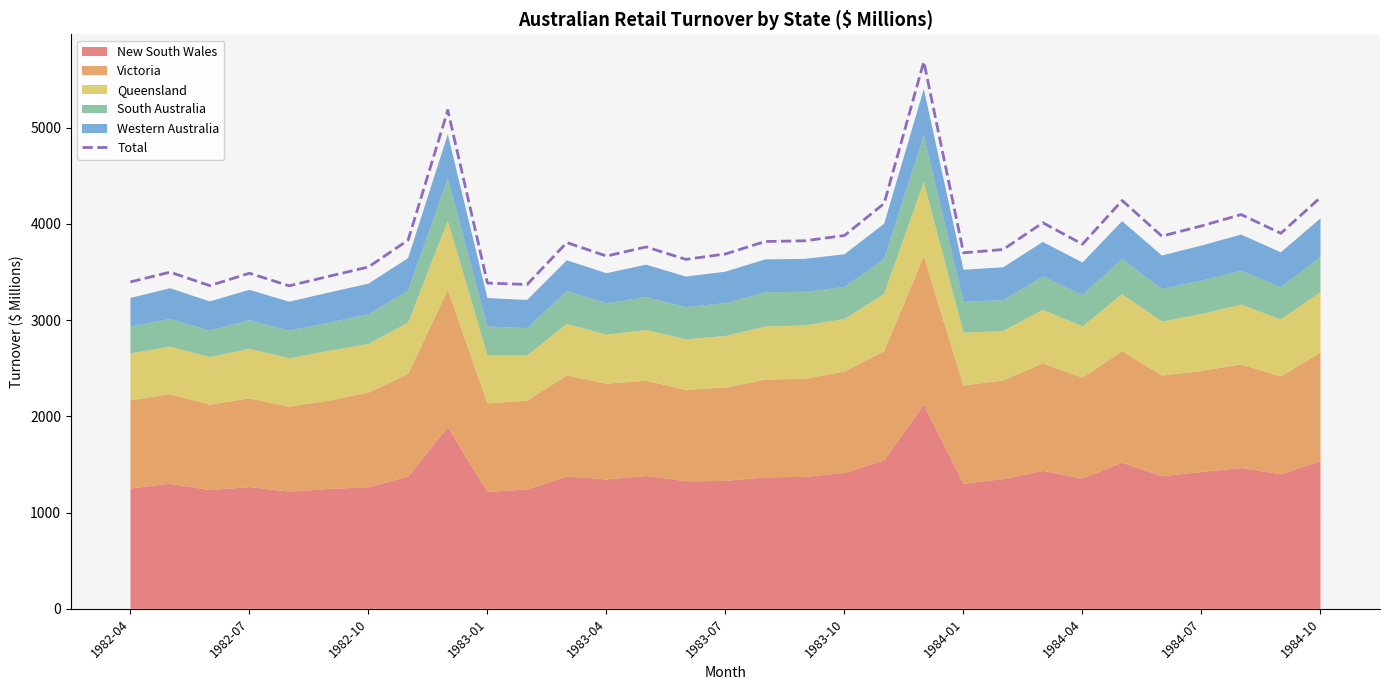

The value of Total at 1983-07 is 6390.2. True or false?

False